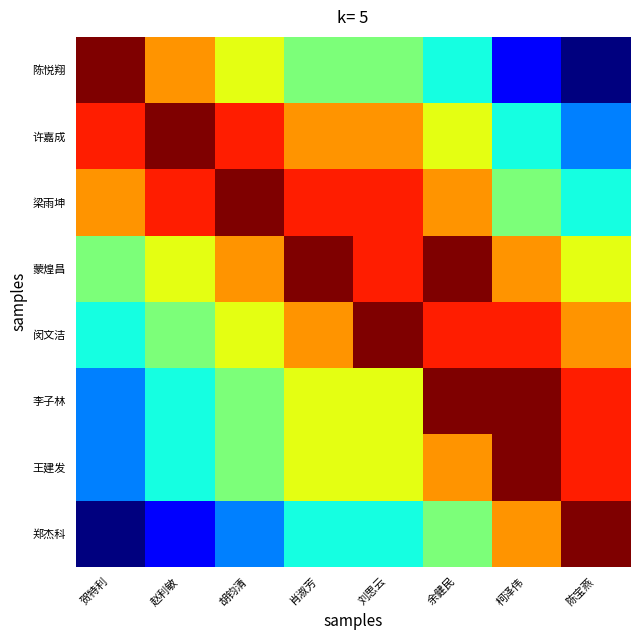

What is the smallest value displayed?

2